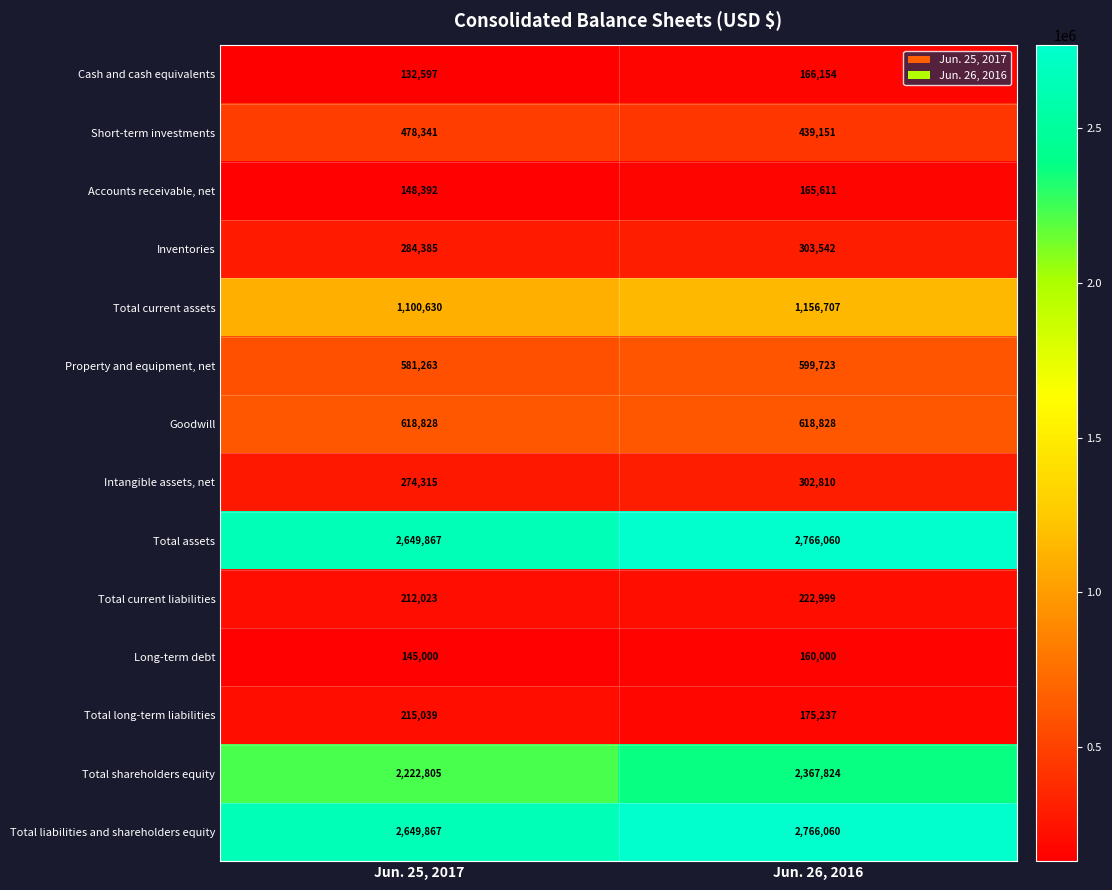

What is the difference between the highest and lowest values at Jun. 26, 2016?

2606060